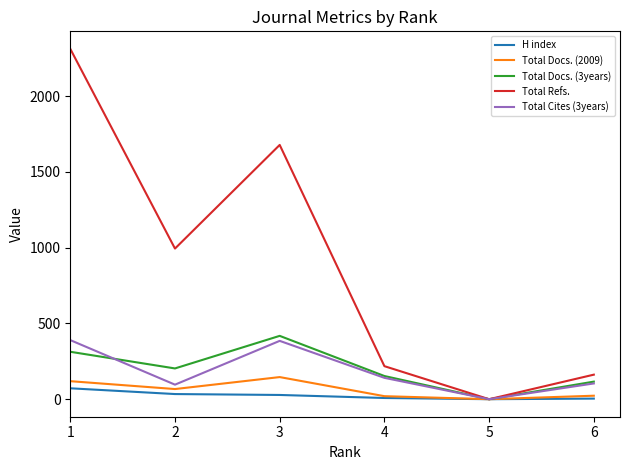

Which label corresponds to the largest value in the chart?

1